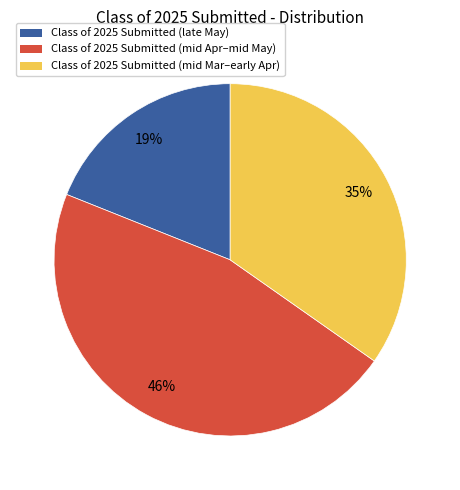

Is there a majority slice in this chart?

No